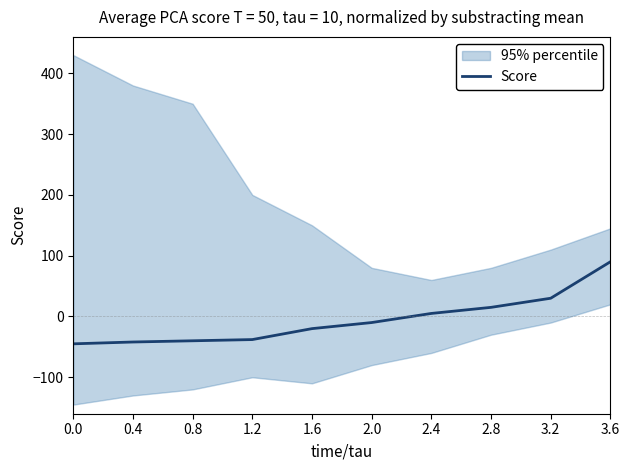

Which category has the highest value across all series?

3.6